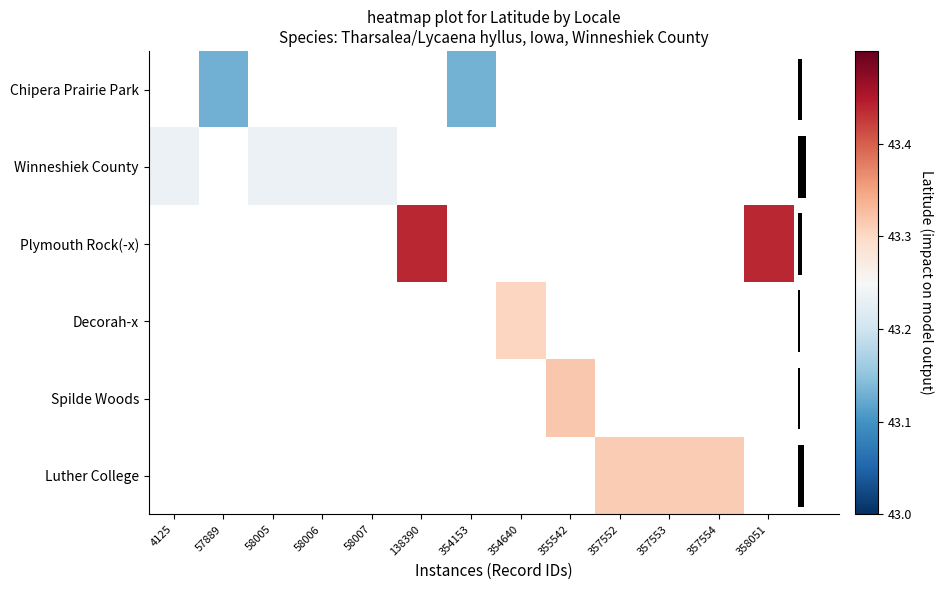

Rank the series at 58006 from highest to lowest value.

Chipera Prairie Park, Winneshiek County, Plymouth Rock(-x), Decorah-x, Spilde Woods, Luther College